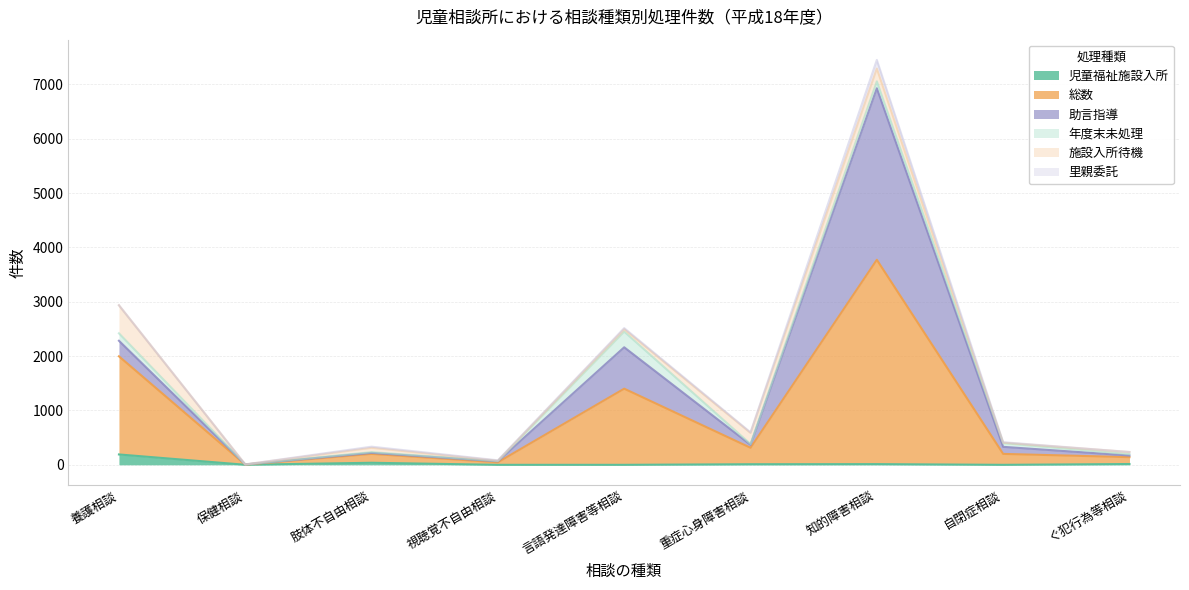

What is the sum of the 児童福祉施設入所 values at 保健相談 and 肢体不自由相談?

39